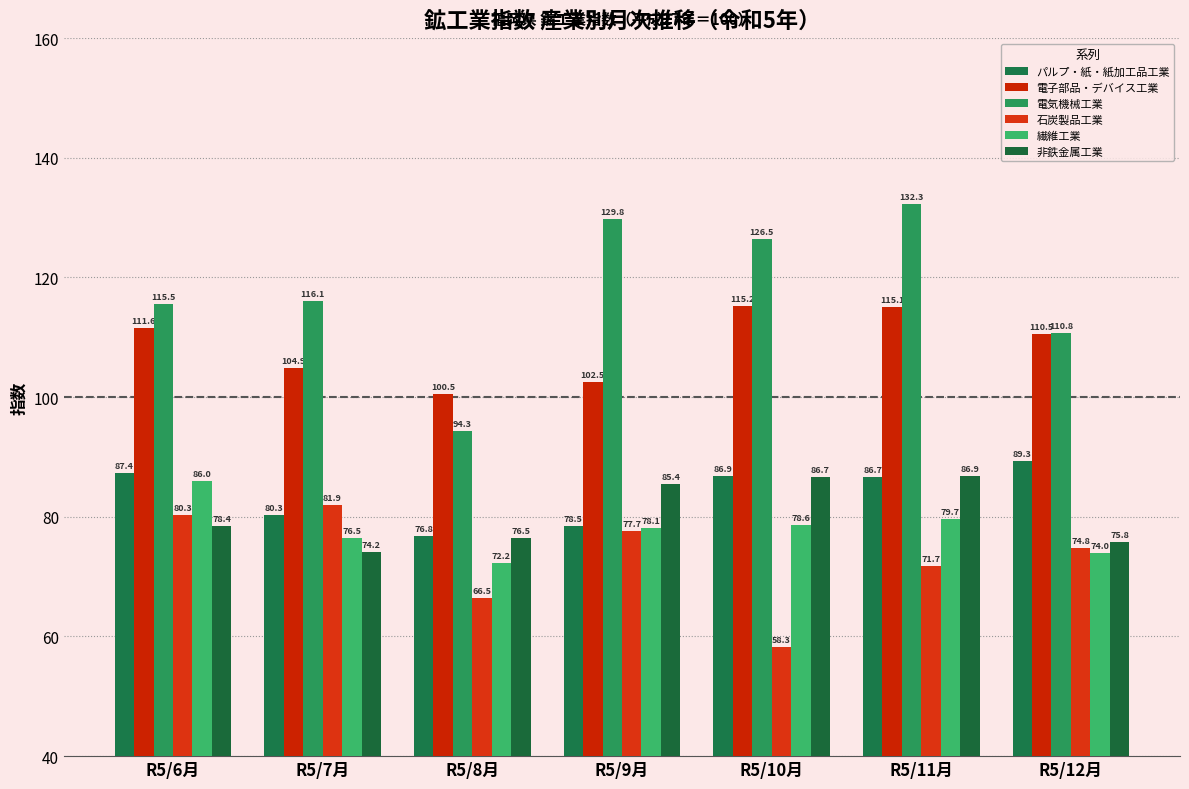

Reading right to left, list all the values displayed in this chart.

パルプ・紙・紙加工品工業: 89.3	86.7	86.9	78.5	76.8	80.3	87.4
電子部品・デバイス工業: 110.5	115.1	115.2	102.5	100.5	104.9	111.6
電気機械工業: 110.8	132.3	126.5	129.8	94.3	116.1	115.5
石炭製品工業: 74.8	71.7	58.3	77.7	66.5	81.9	80.3
繊維工業: 74.0	79.7	78.6	78.1	72.2	76.5	86.0
非鉄金属工業: 75.8	86.9	86.7	85.4	76.5	74.2	78.4